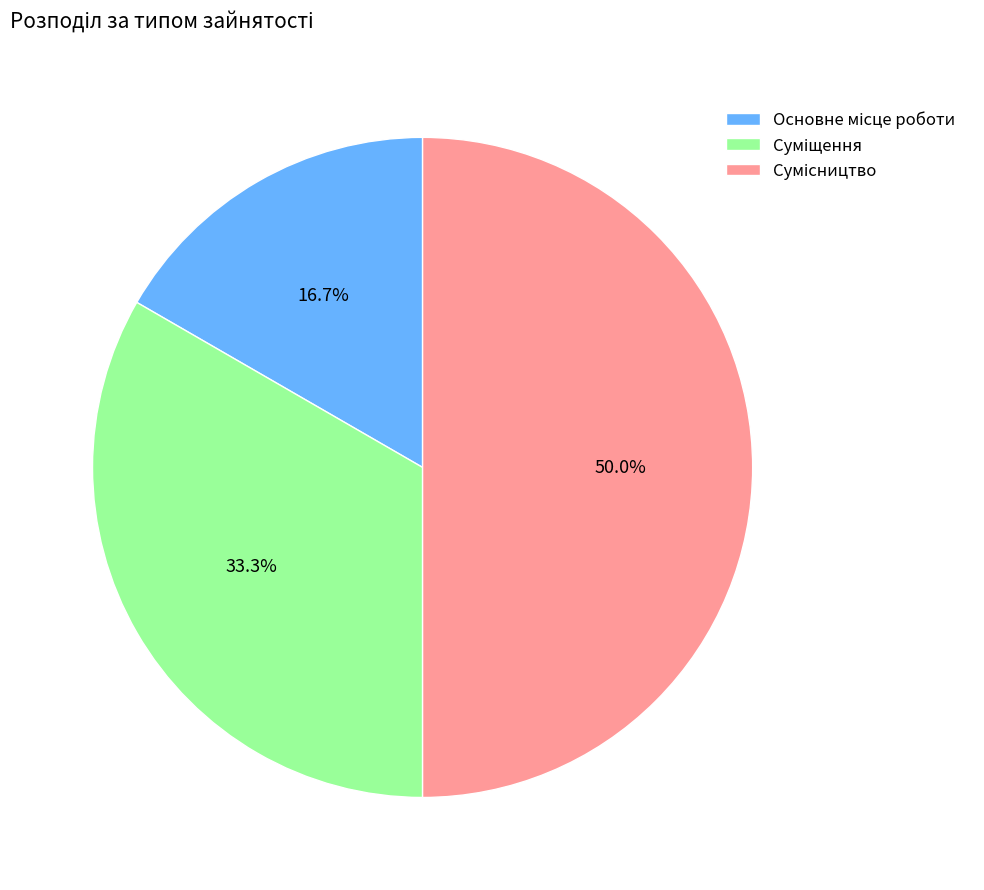

How many segments does this pie chart have?

3